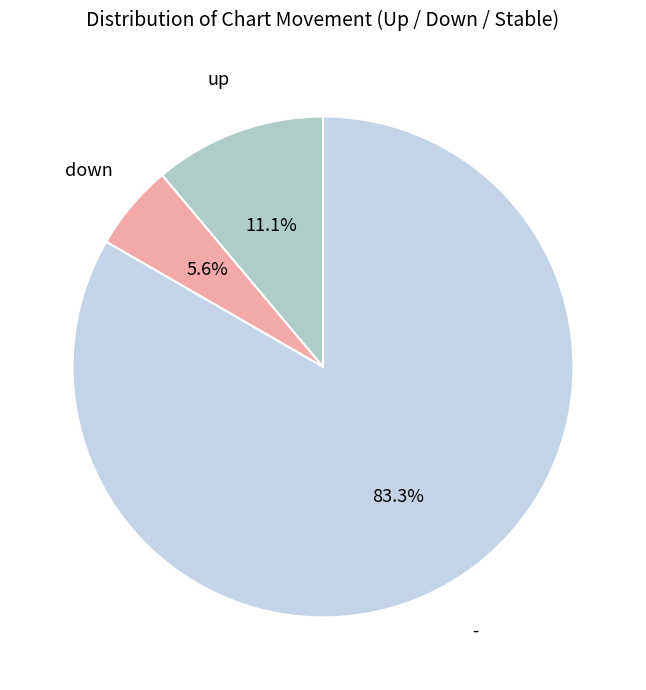

Count the number of slices in the pie.

3